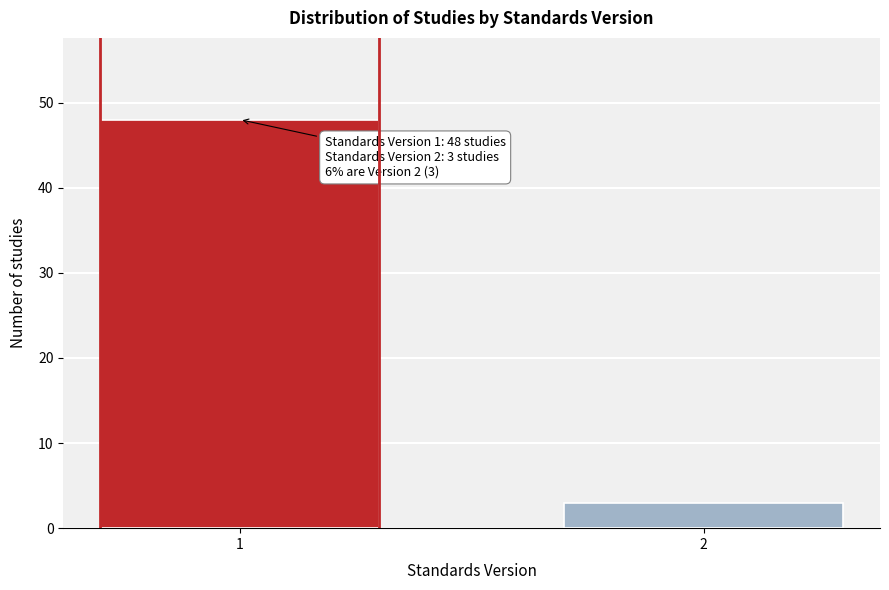

Reading left to right, transcribe all the data shown in this chart.

1=48	2=3